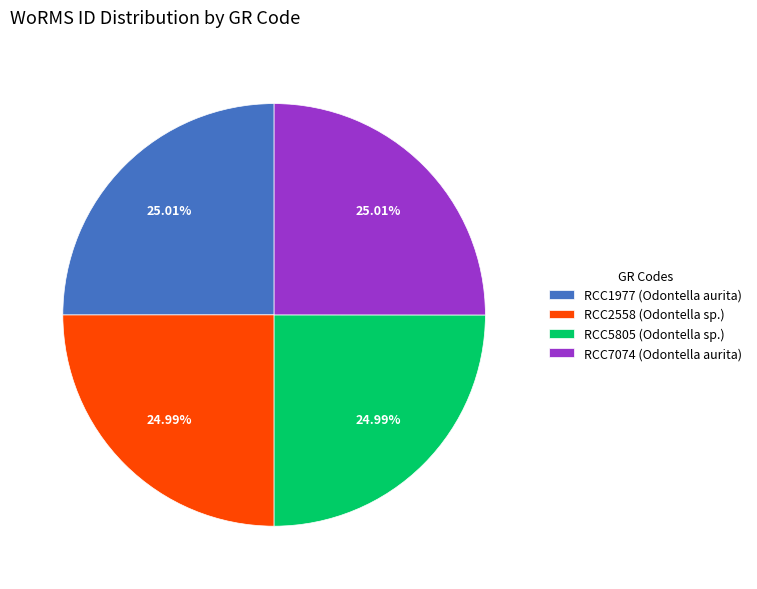

Does any single category account for the majority?

No